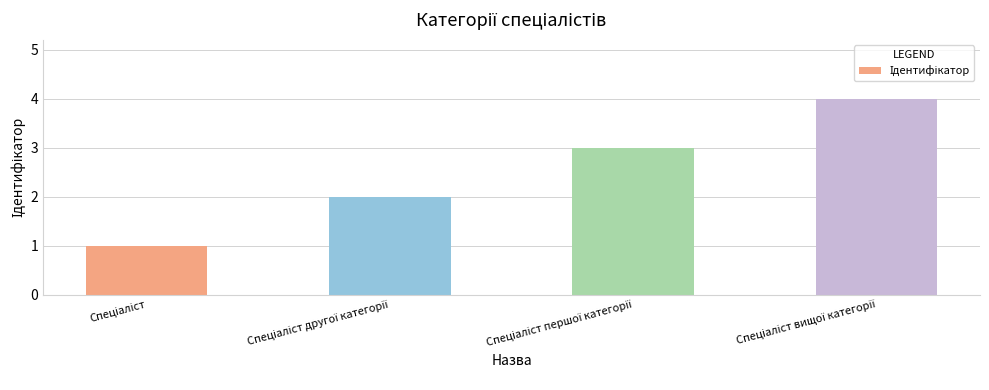

What is the minimum value shown in the chart?

1